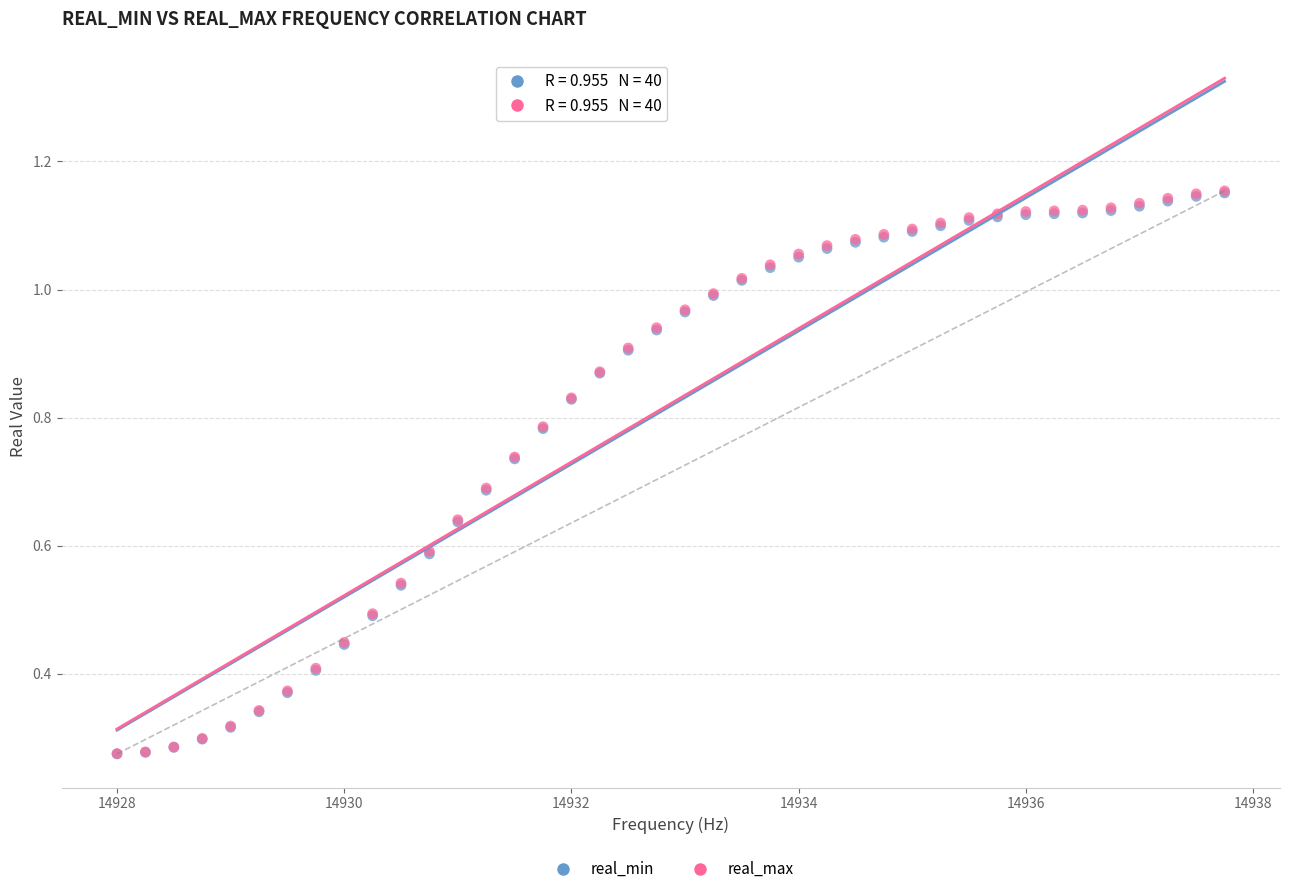

Which series has the widest spread of Y values?

real_max